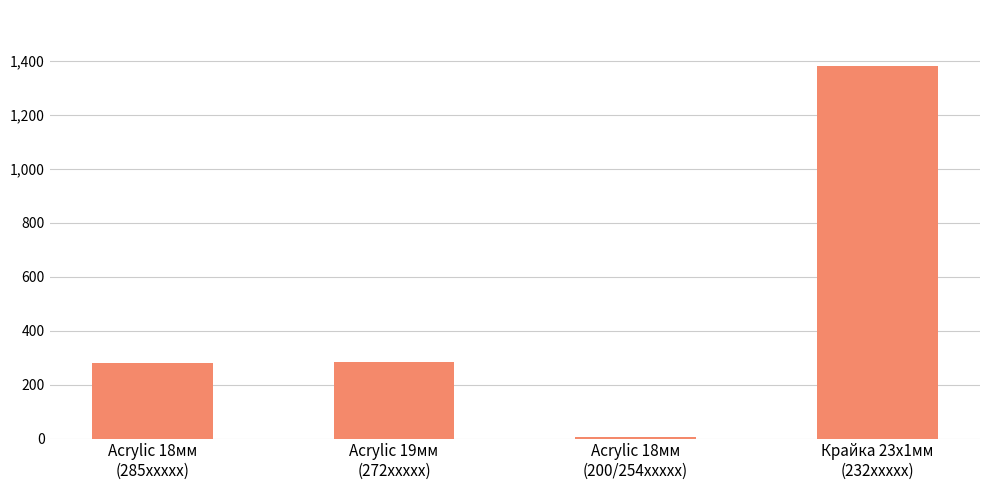

How many data points are less than 283?

2